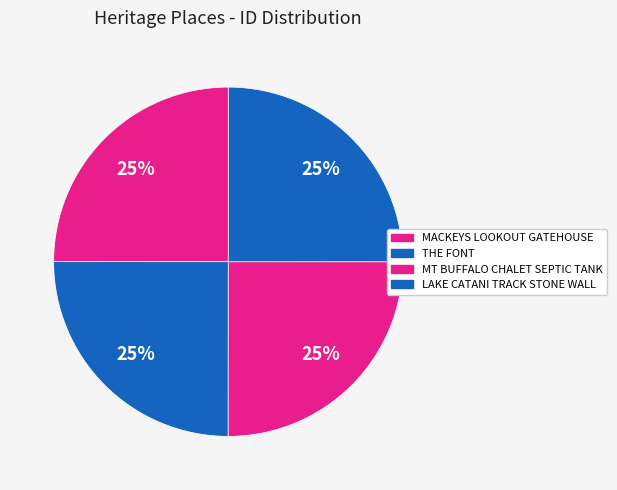

What is the change in value from THE FONT to MT BUFFALO CHALET SEPTIC TANK?

+3